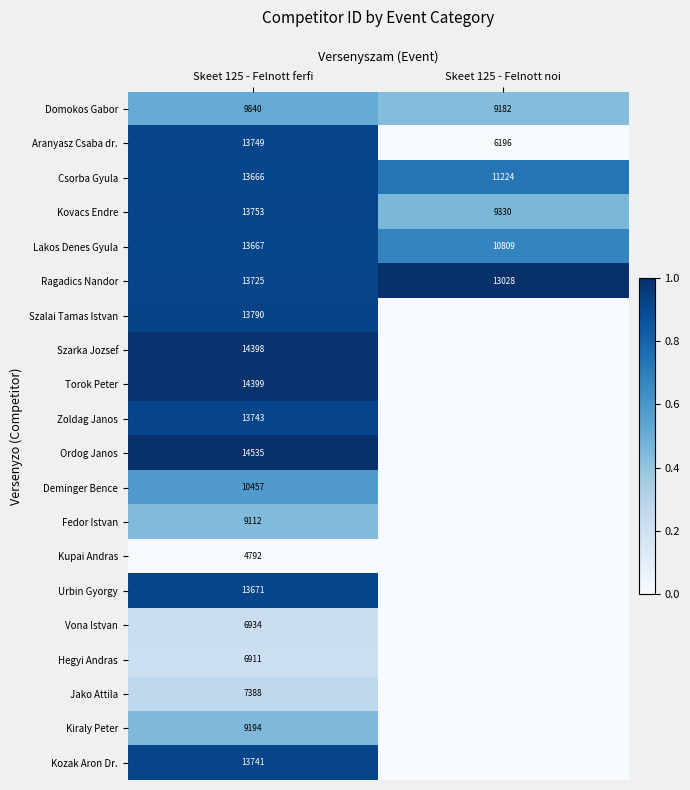

The Ordog Janos series shows 14535 at Skeet 125 - Felnott ferfi. True or false?

True